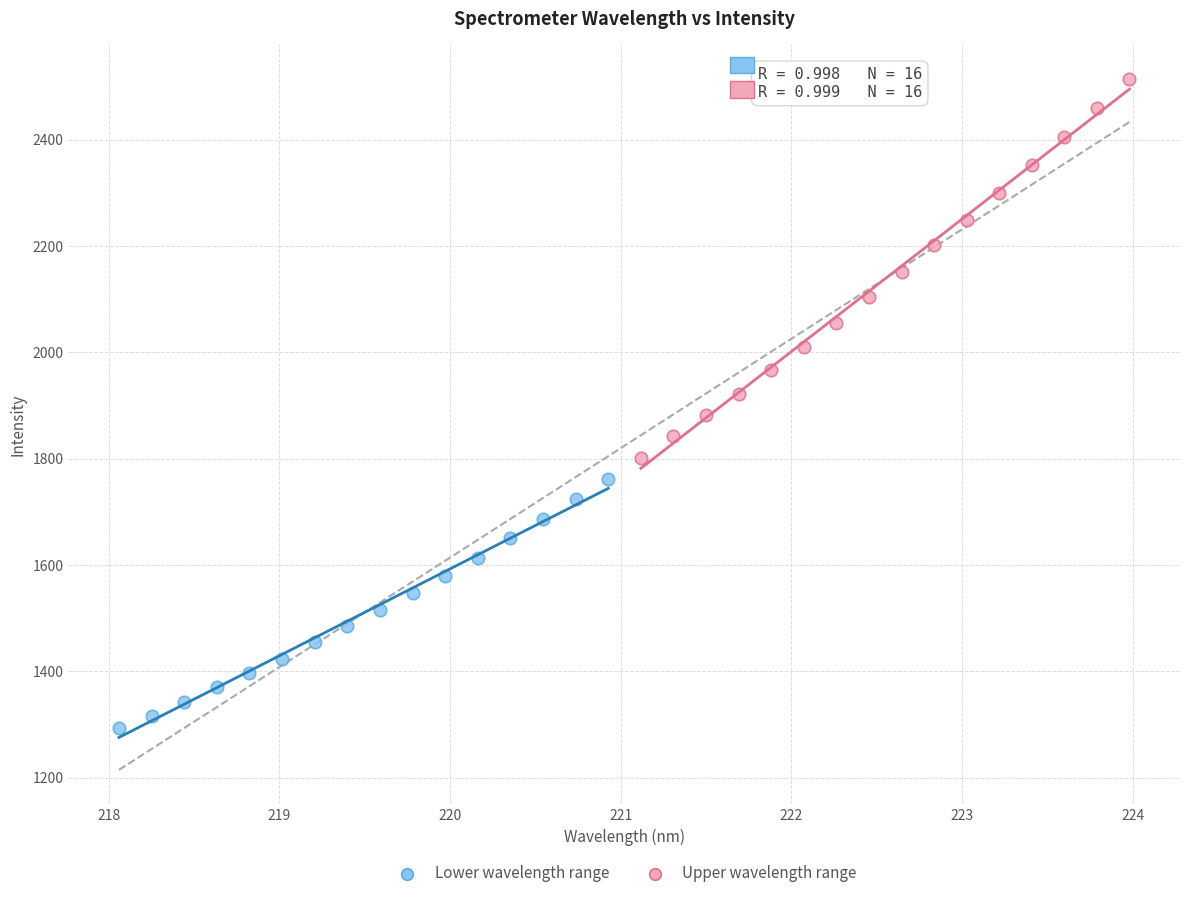

Which series reaches the minimum Y coordinate?

Lower wavelength range